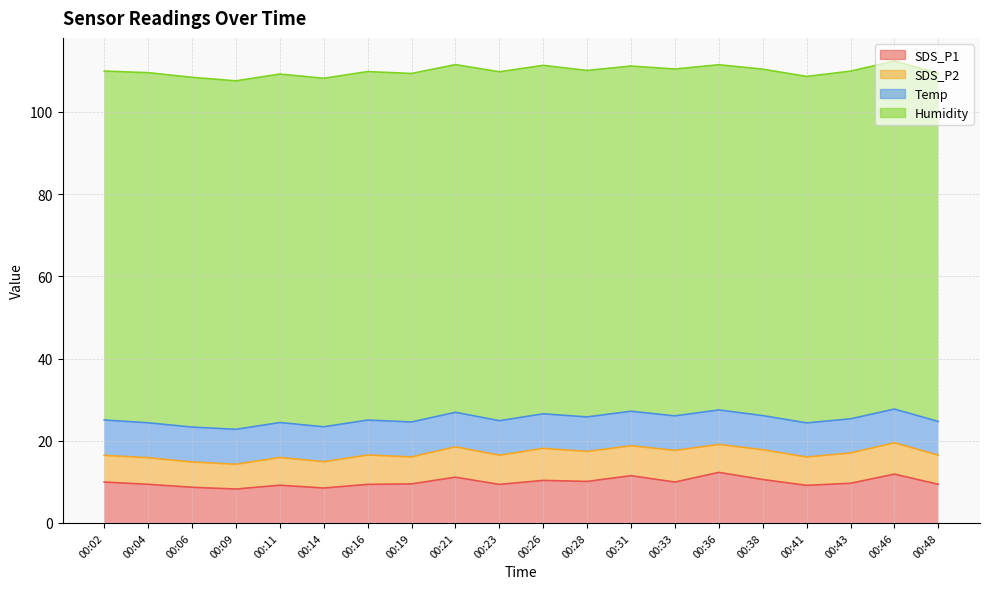

Where is the first local maximum for SDS_P1?

00:11